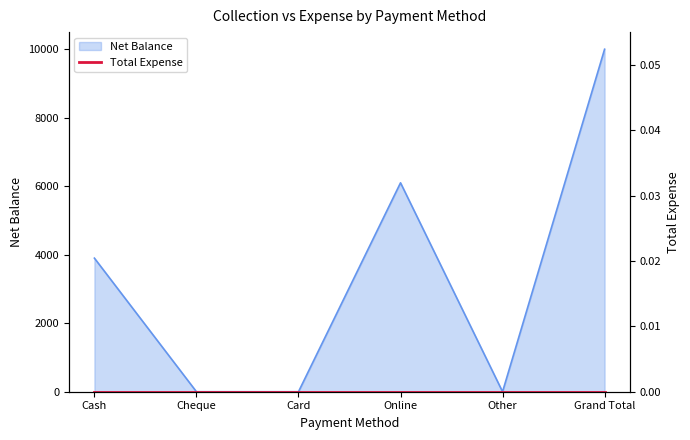

Reading left to right, list all the values displayed in this chart.

Cash=3900	Cheque=0	Card=0	Online=6100	Other=0	Grand Total=10000